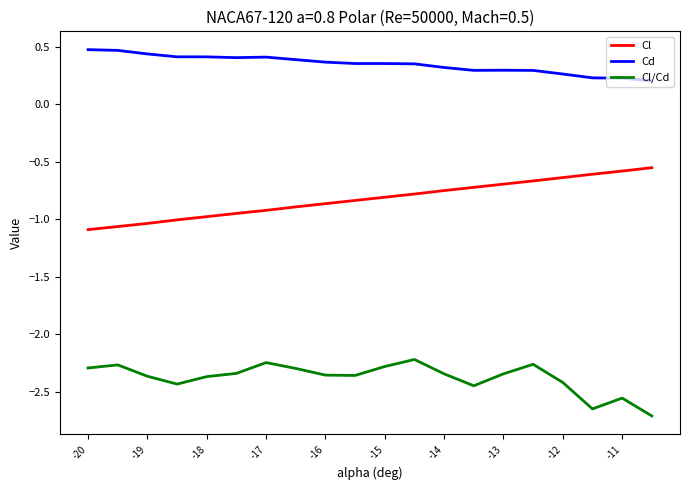

True or false: Cl and Cd cross at least once.

False